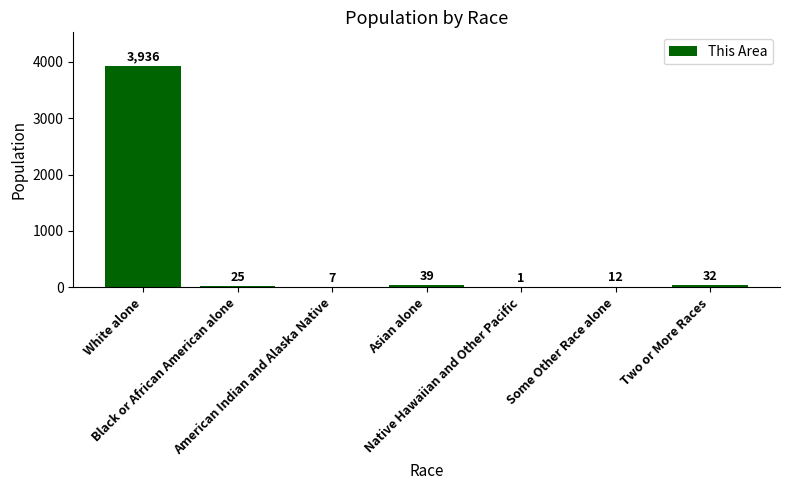

What is the greatest value displayed?

3936